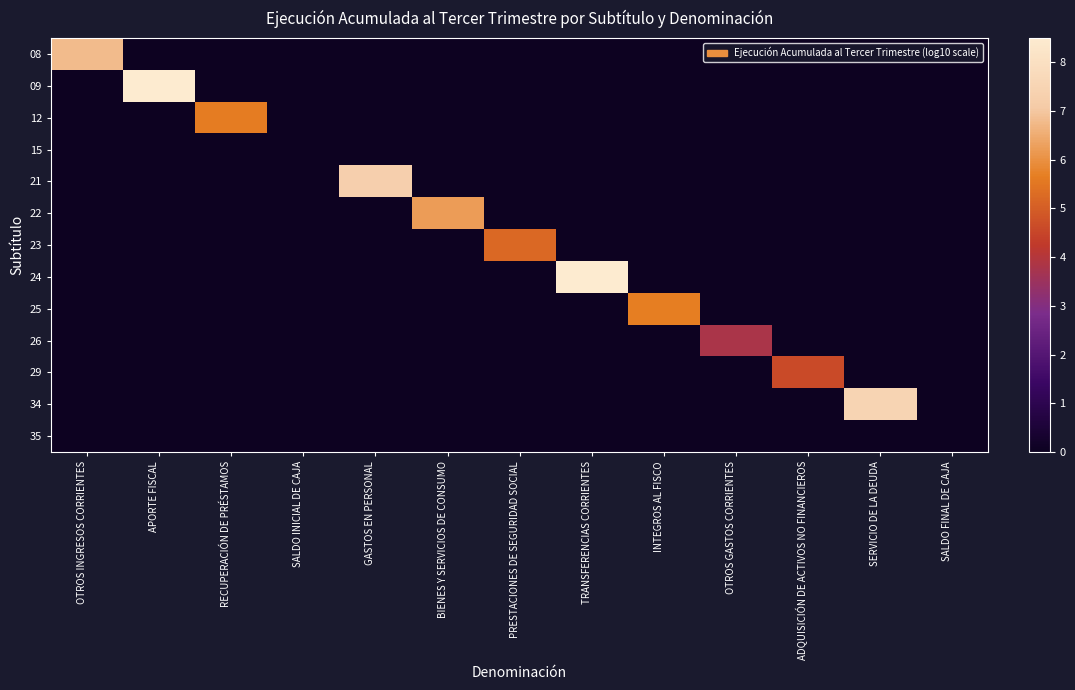

At which category is the sum across all series the highest?

APORTE FISCAL